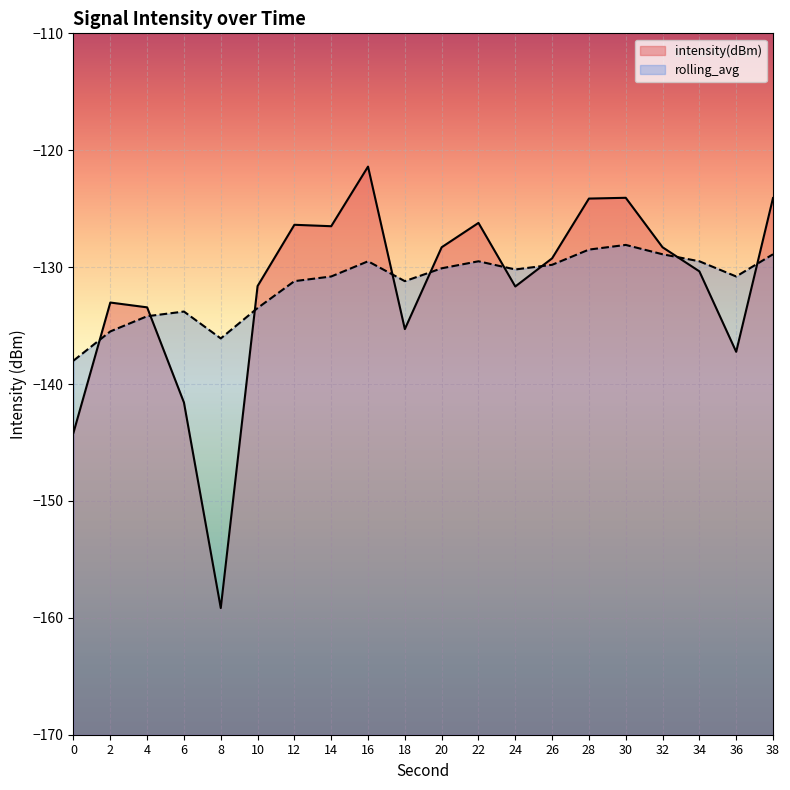

Rank the series by their maximum value, from highest to lowest.

intensity(dBm), rolling_avg